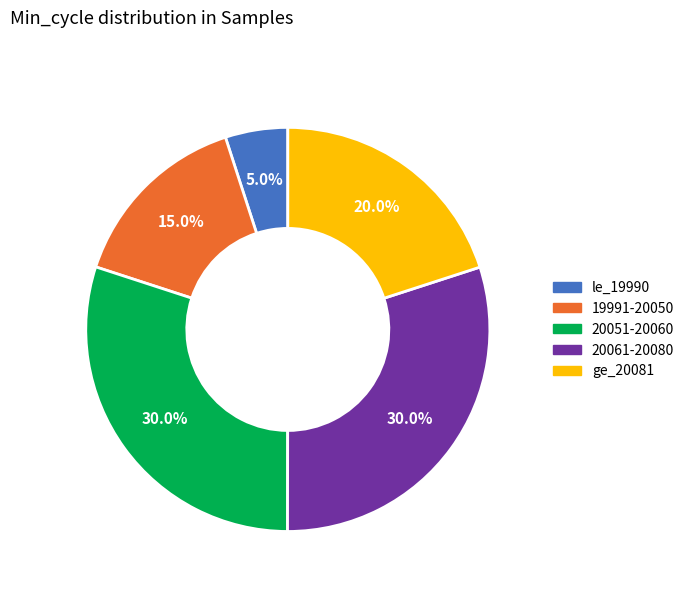

Is there a majority slice in this chart?

No